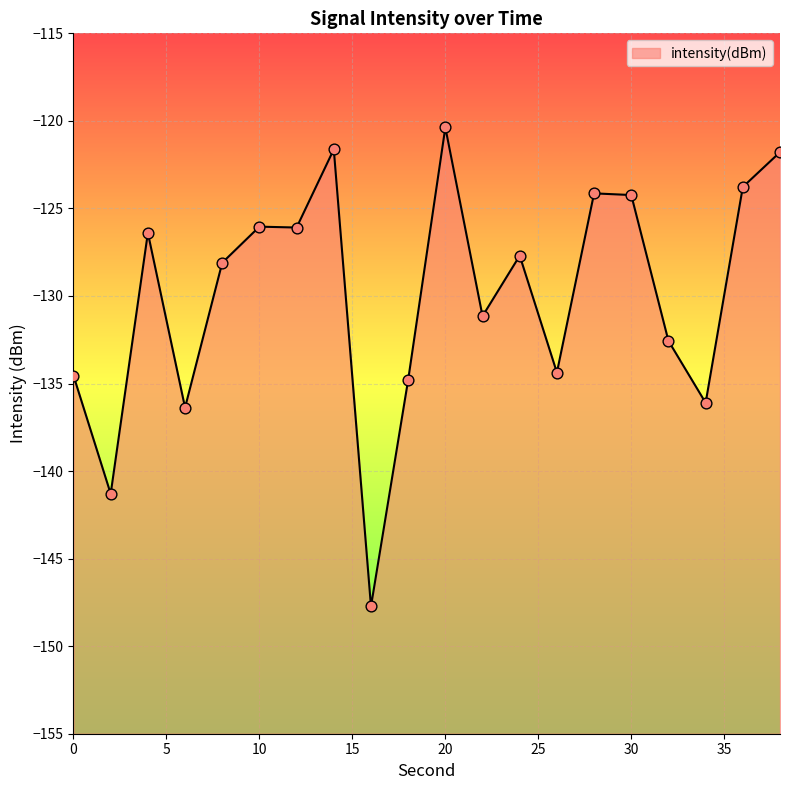

Which has a higher value, 24 or 0?

24